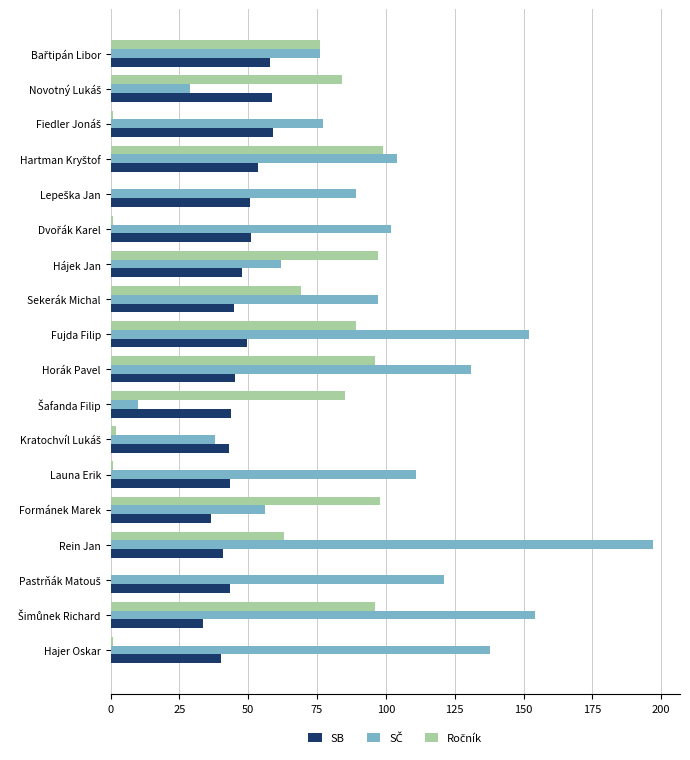

The value of SB at Fujda Filip is 76.9. True or false?

False